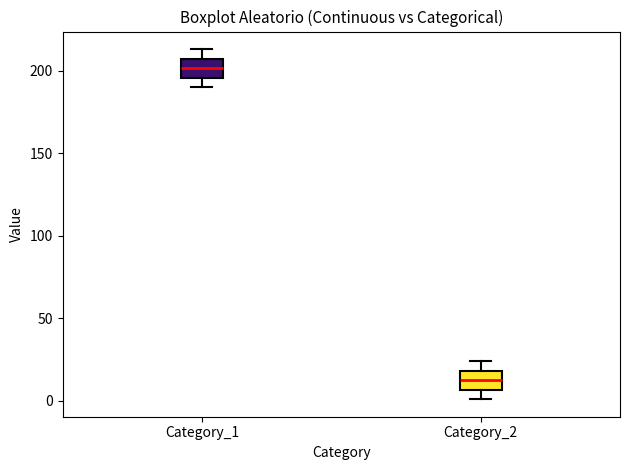

Reading left to right, transcribe this box plot: for each box, give where its median line is, the range the box spans, and where its two whiskers end, as read against the y-axis. The values are not printed on the chart, so give them approximately, as read against the axis.

Category_1: median 200, box 195 to 205, whiskers 190 to 215
Category_2: median 15, box 5 to 20, whiskers 0 to 25